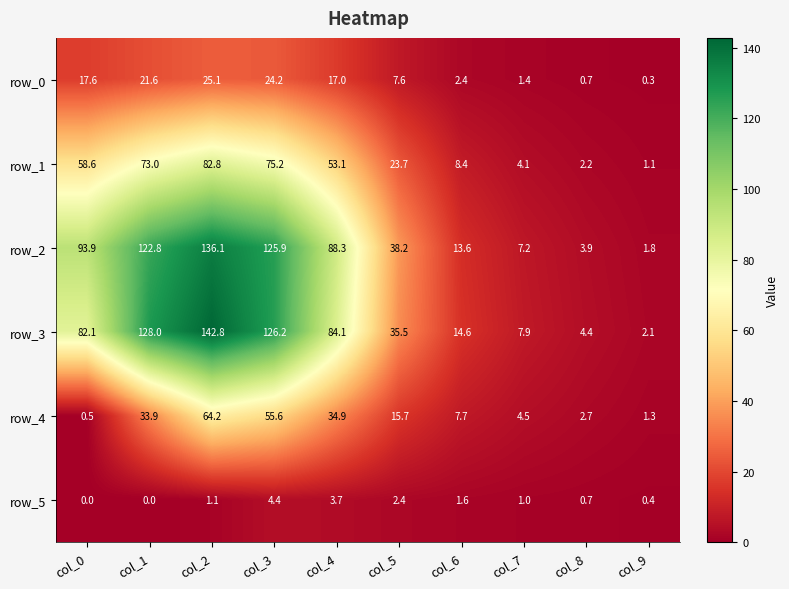

What is the sum of the row_4 values at col_9 and col_7?

5.8